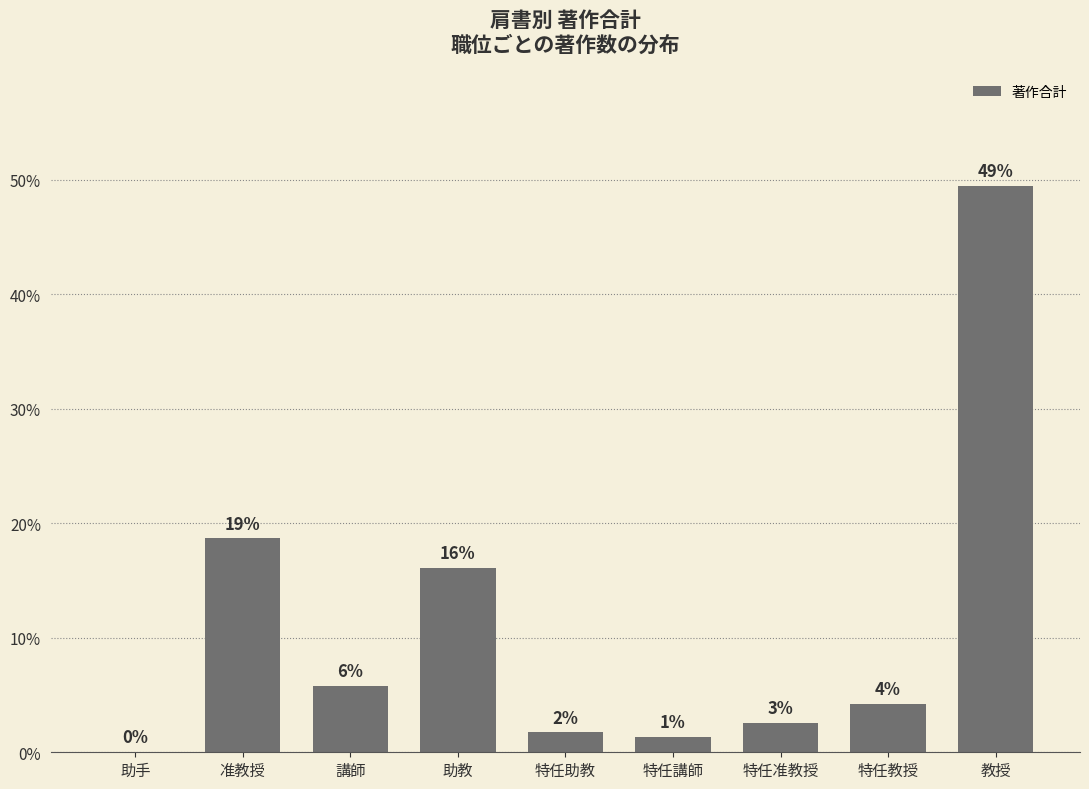

Which has a higher value, 特任助教 or 助教?

助教